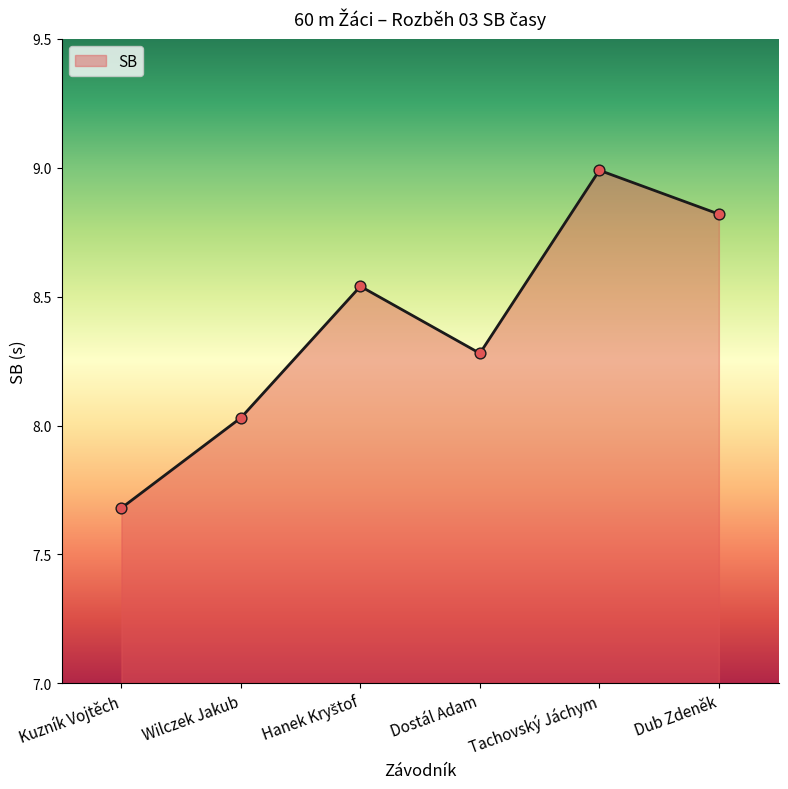

Between Kuzník Vojtěch and Wilczek Jakub, which is larger?

Wilczek Jakub